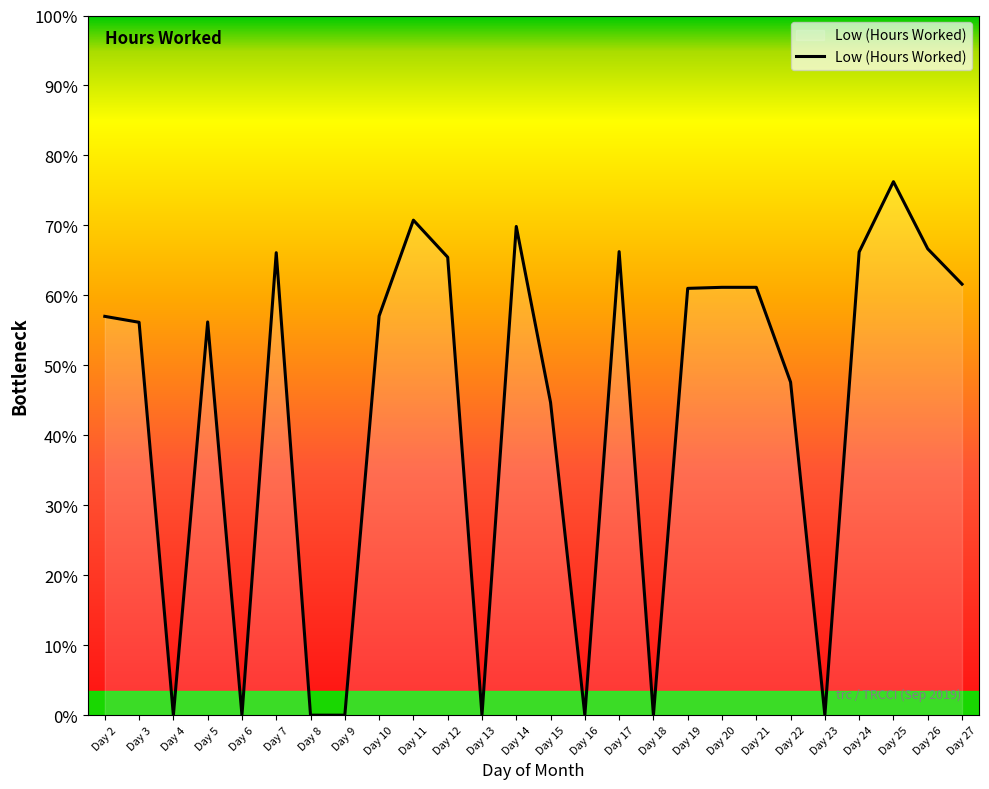

True or false: the data shows 66.2 at Day 17.

True